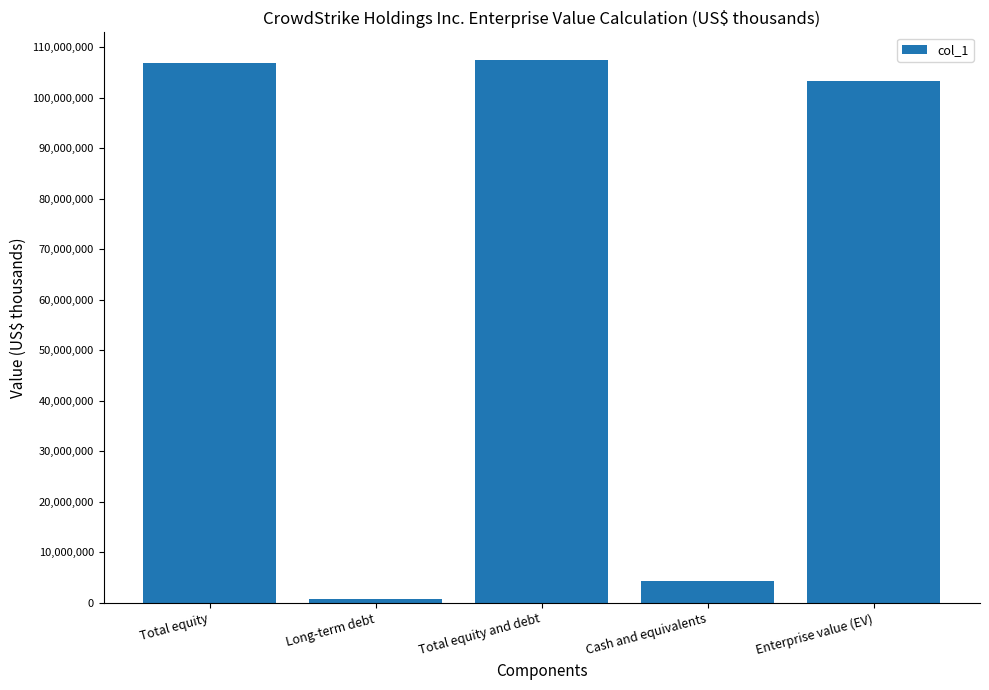

Where is the data nearest to the value 54179176?

Enterprise value (EV)